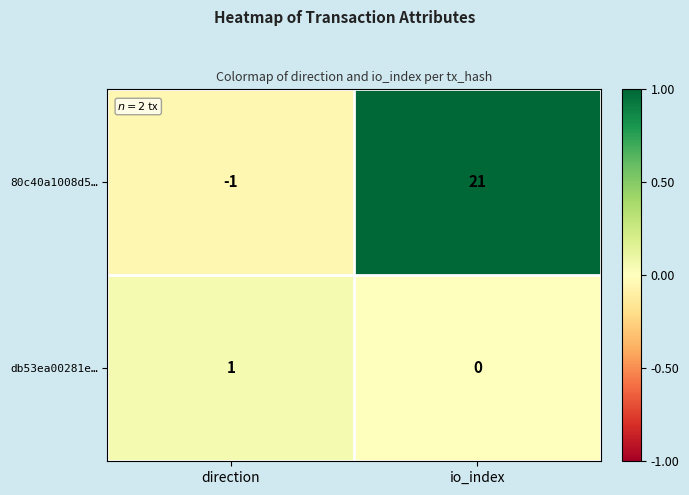

What is the greatest value displayed?

21